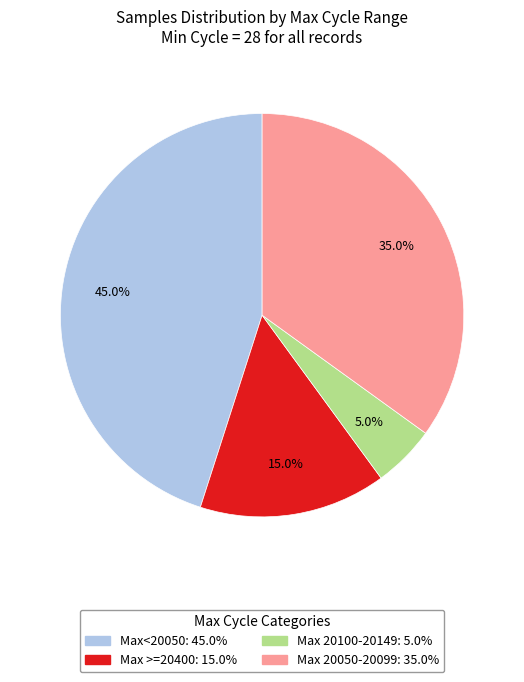

Is there any slice that represents more than half of the pie?

No